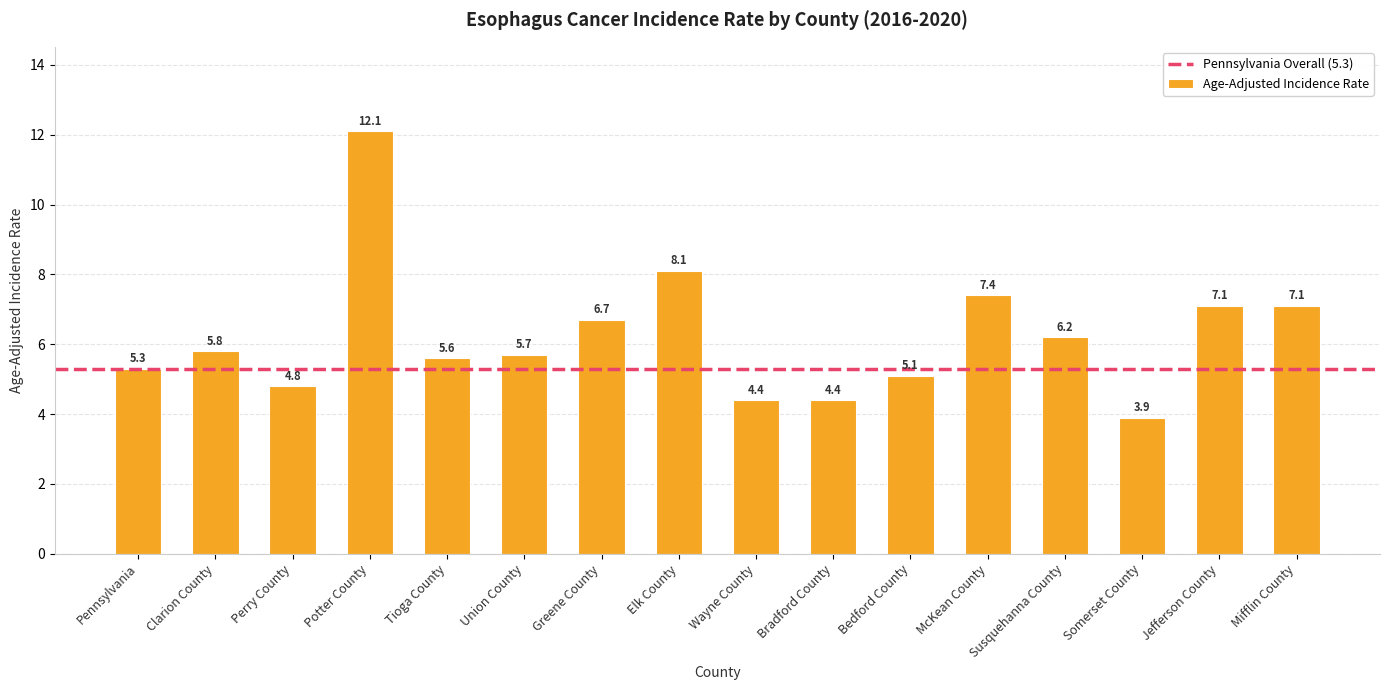

Reading left to right, transcribe all the data shown in this chart.

5.3	5.8	4.8	12.1	5.6	5.7	6.7	8.1	4.4	4.4	5.1	7.4	6.2	3.9	7.1	7.1